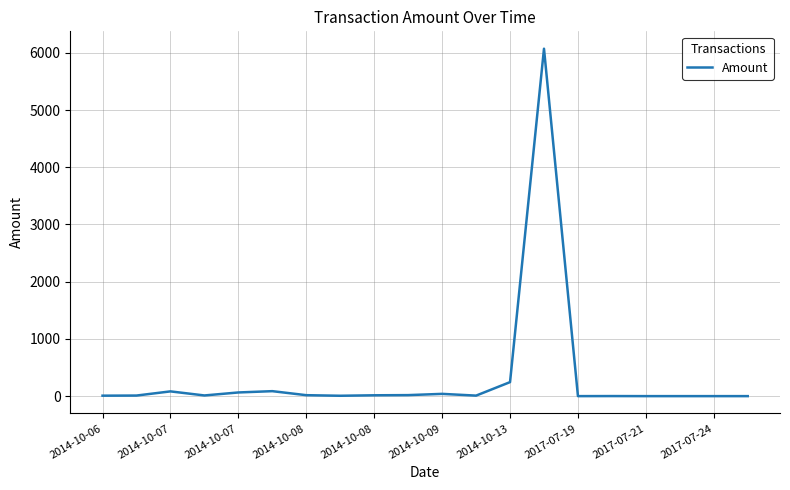

What is the difference between the maximum and minimum values?

6071.2